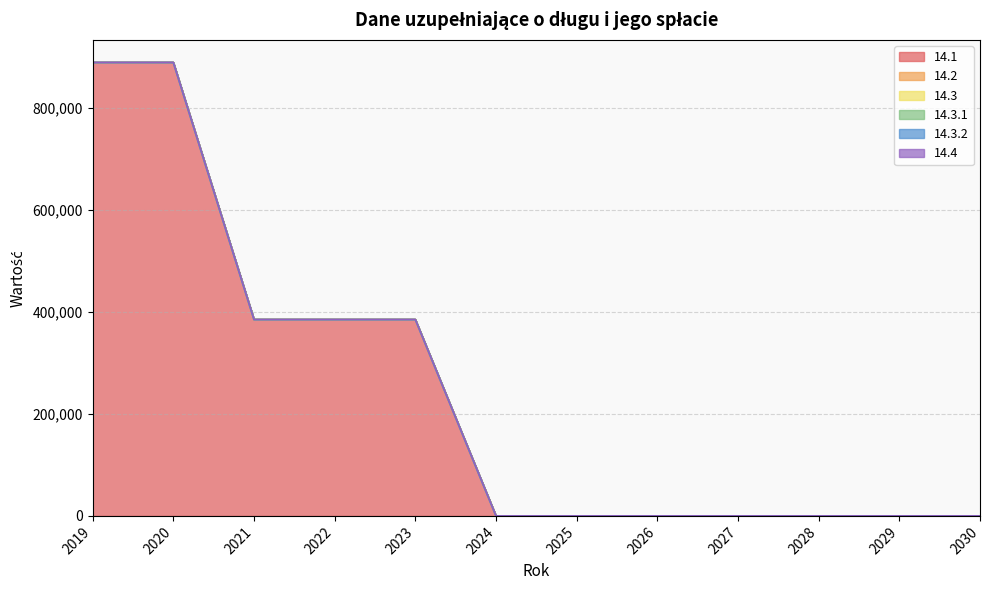

What are all the series names shown in the legend?

14.1, 14.2, 14.3, 14.3.1, 14.3.2, 14.4